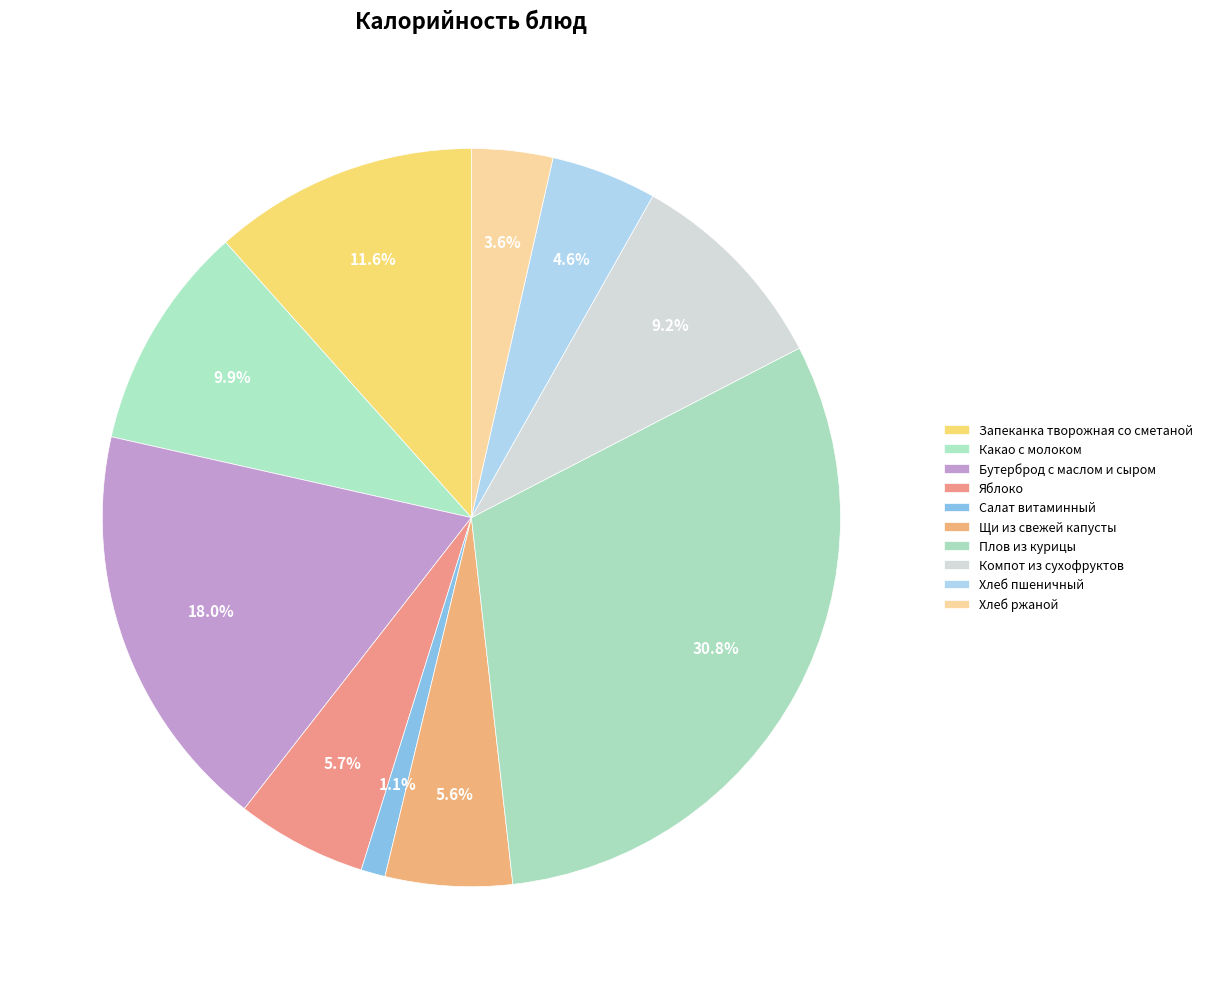

Which category has the smallest portion of the pie?

Салат витаминный